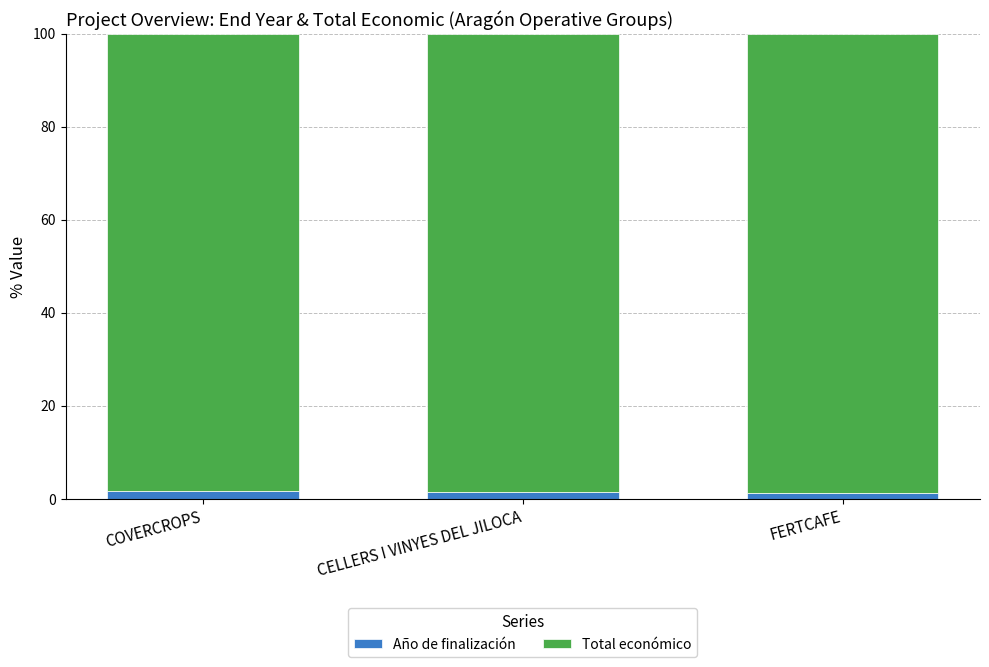

What is the sum of all Año de finalización values?

4.3